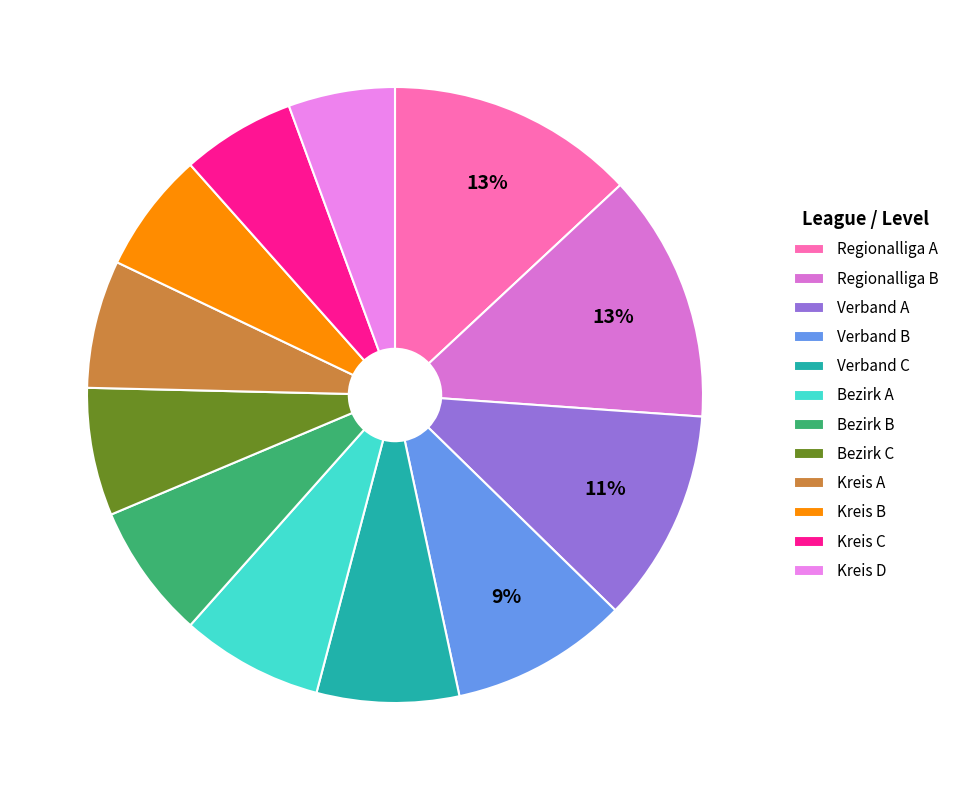

To the nearest percent, what portion does Kreis B represent?

6%